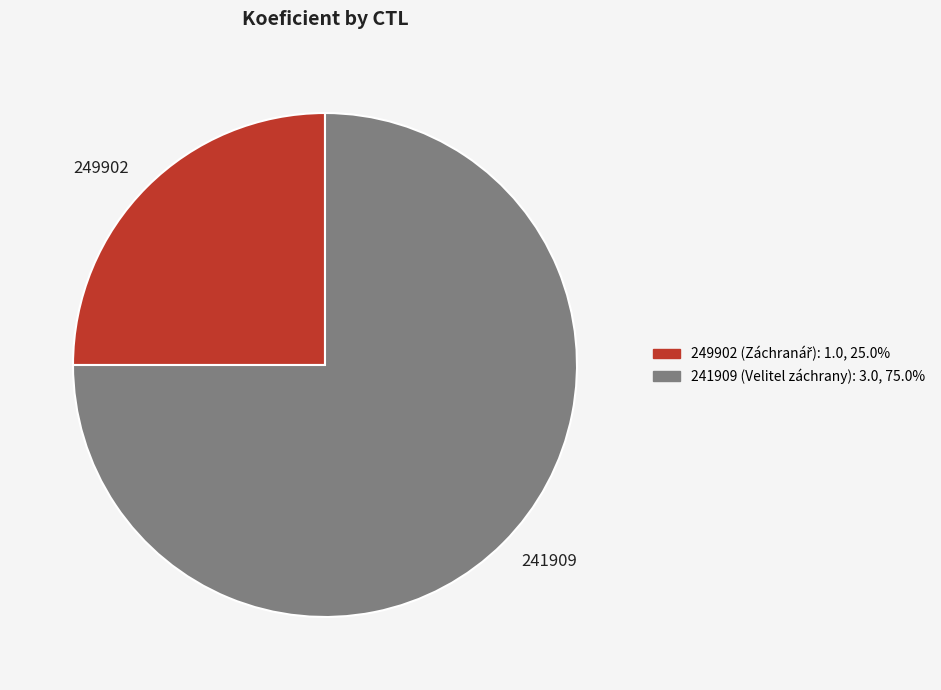

Does any single category account for the majority?

Yes